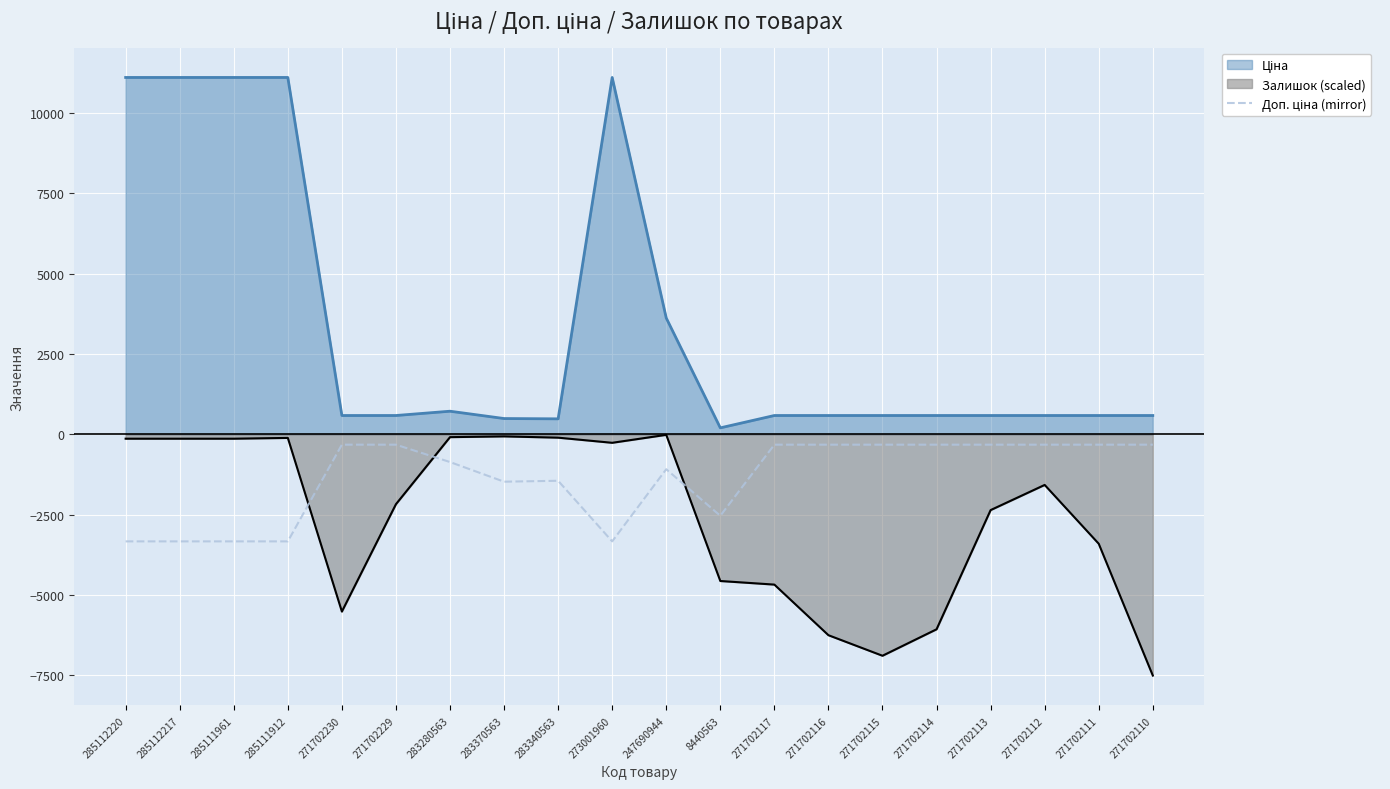

The Залишок (scaled) series shows -5520.0 at 271702230. True or false?

True